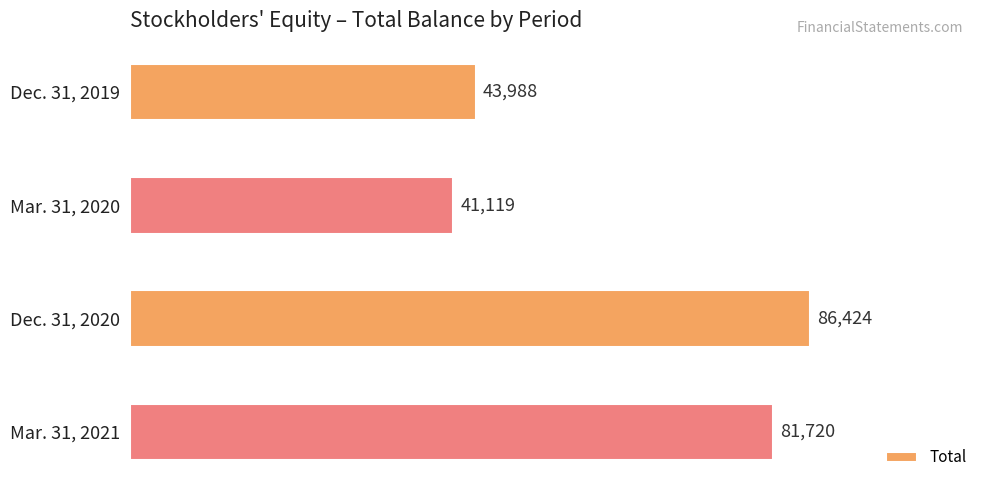

Count the number of categories in the chart.

4